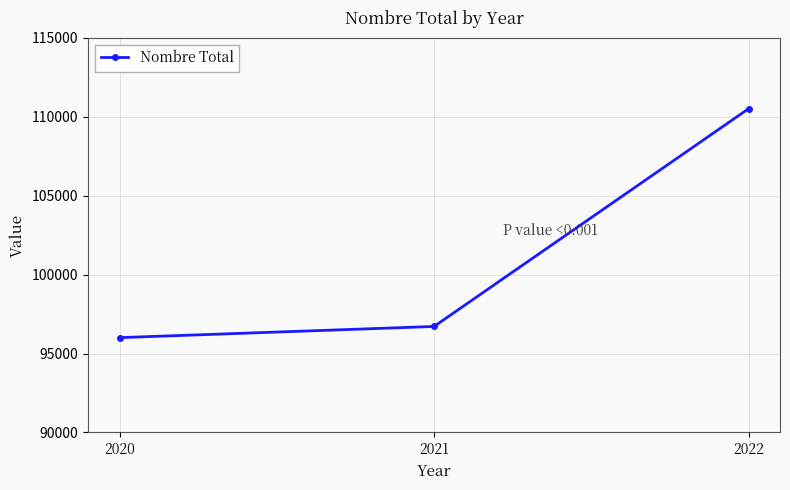

Which category has the highest value across all series?

2022